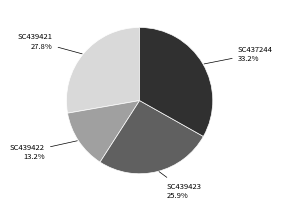

Is there a majority slice in this chart?

No